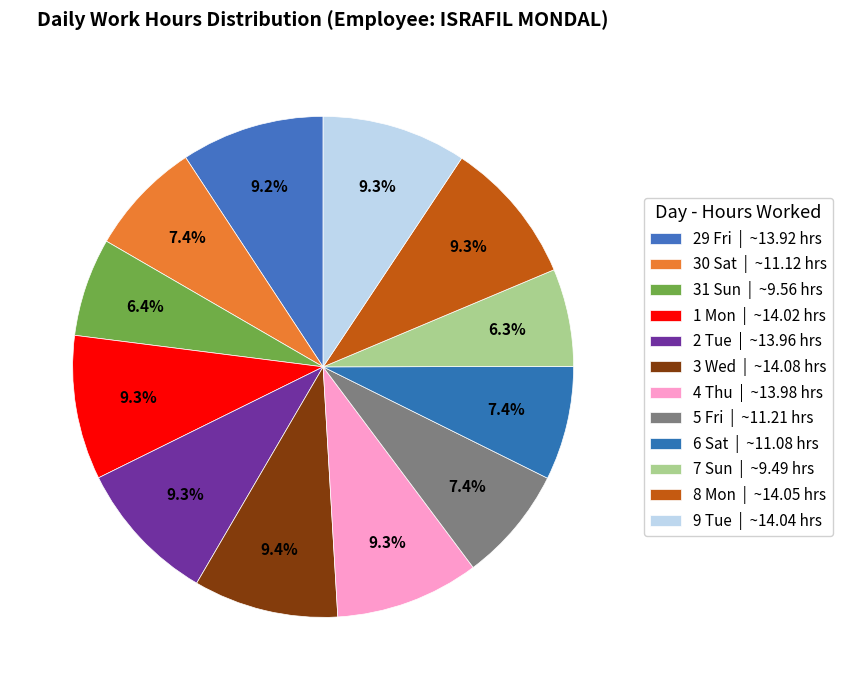

Is the sum of 3 Wed and 31 Sun greater than half?

No